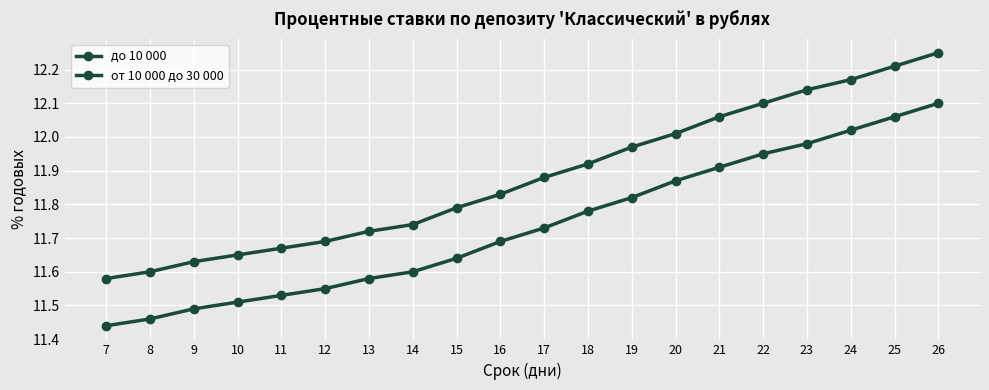

Count the number of data series in this chart.

2